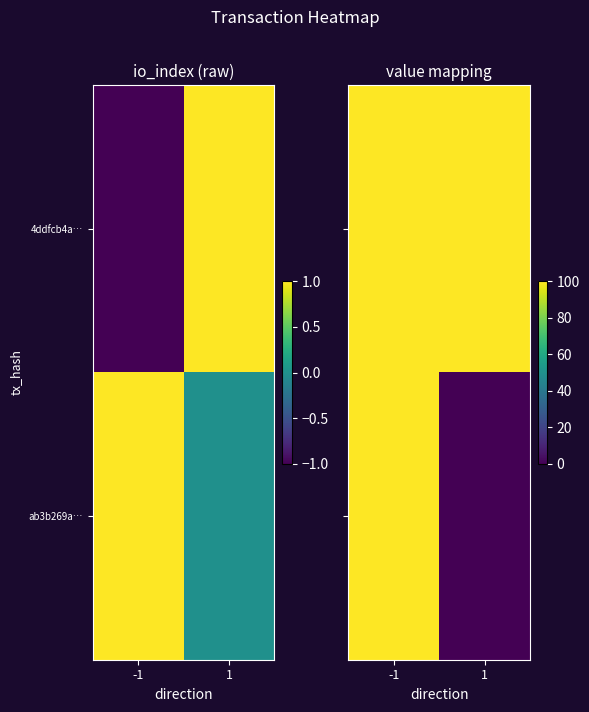

What is the total value across all series at -1?

200